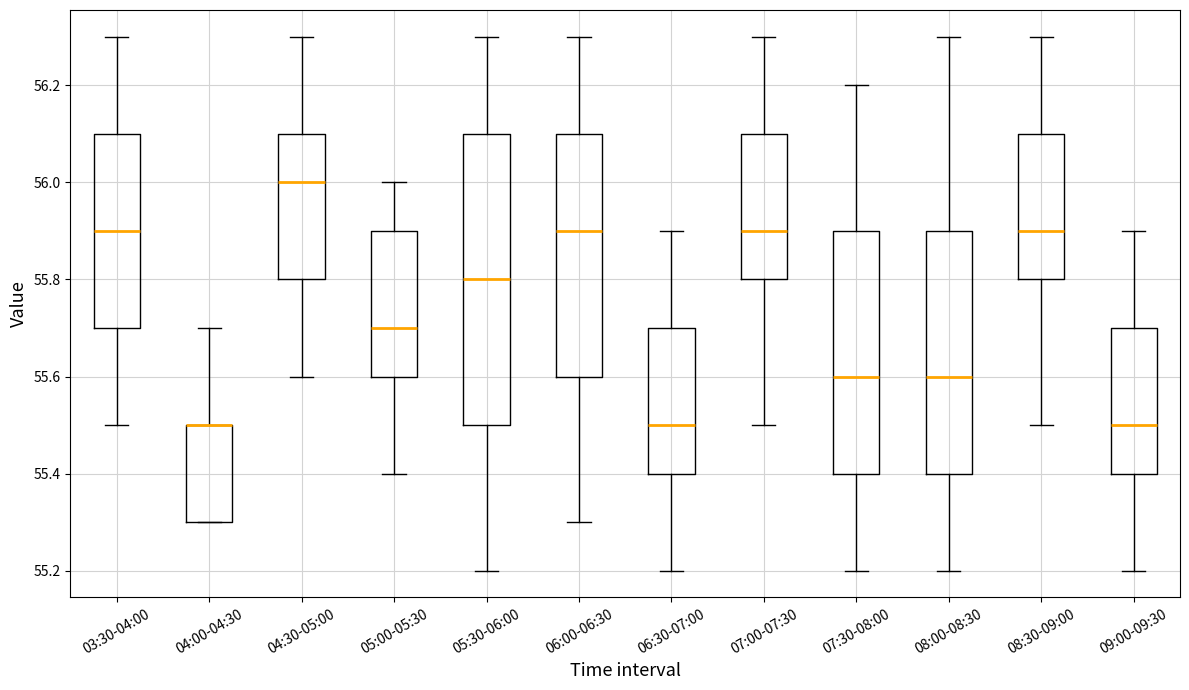

Which box is the tallest, from its lower edge to its upper edge?

05:30-06:00